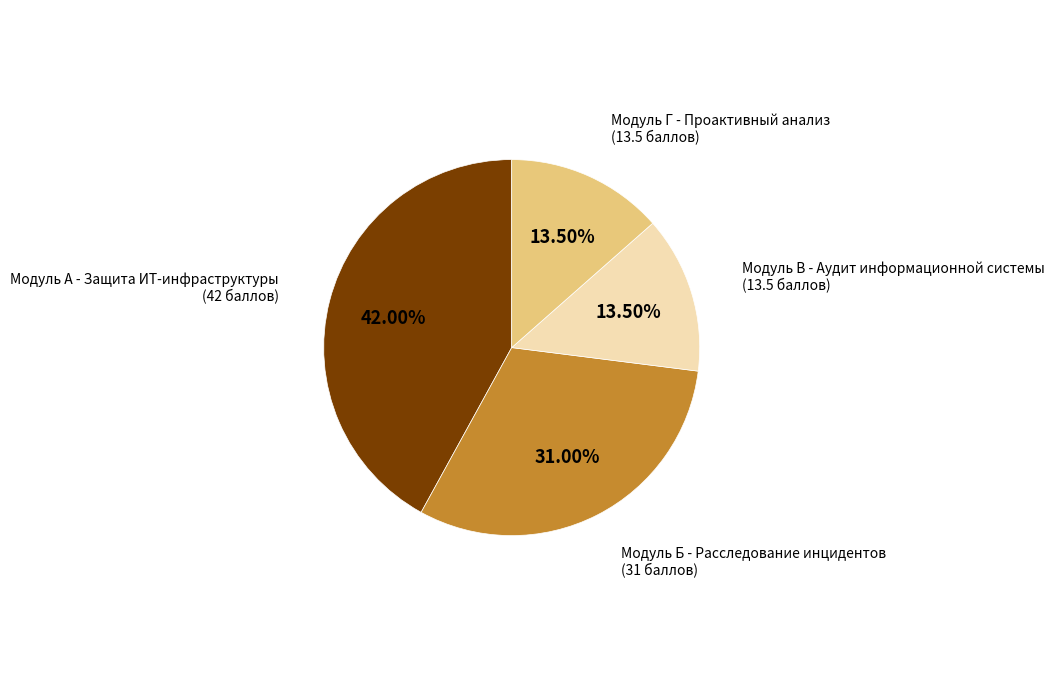

Count the number of slices in the pie.

4